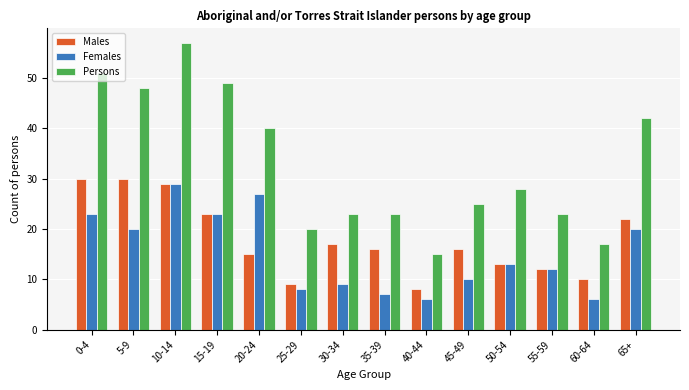

What is the sum of all Males values?

250